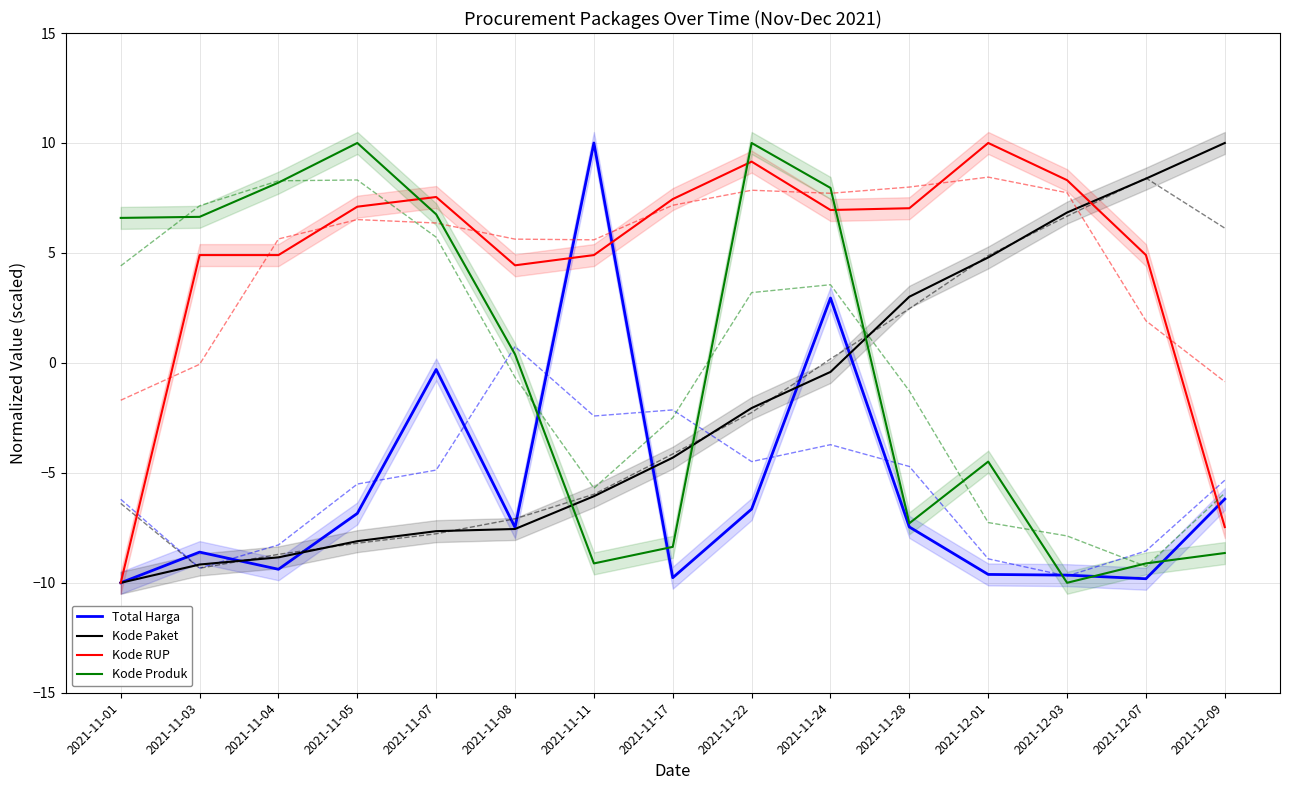

Is the value of Kode Paket at 2021-12-03 greater than the value of Total Harga at 2021-11-08?

Yes